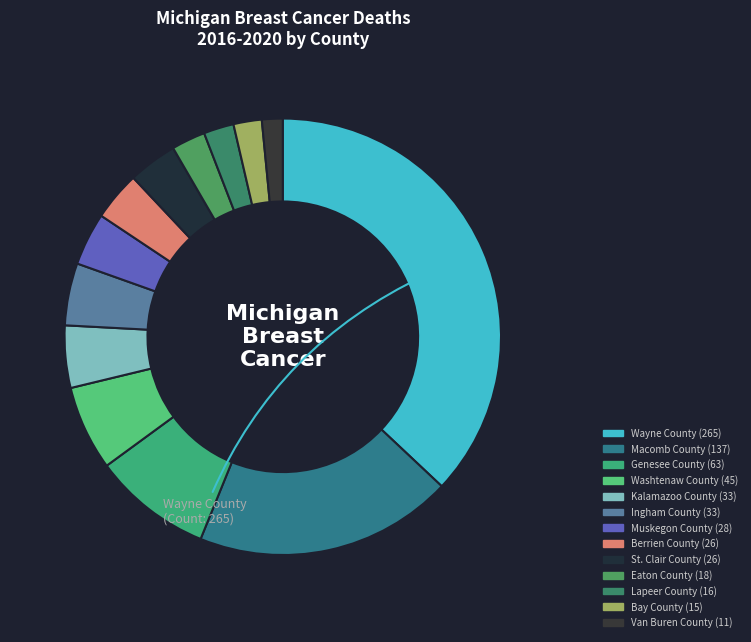

Count the number of slices in the pie.

13